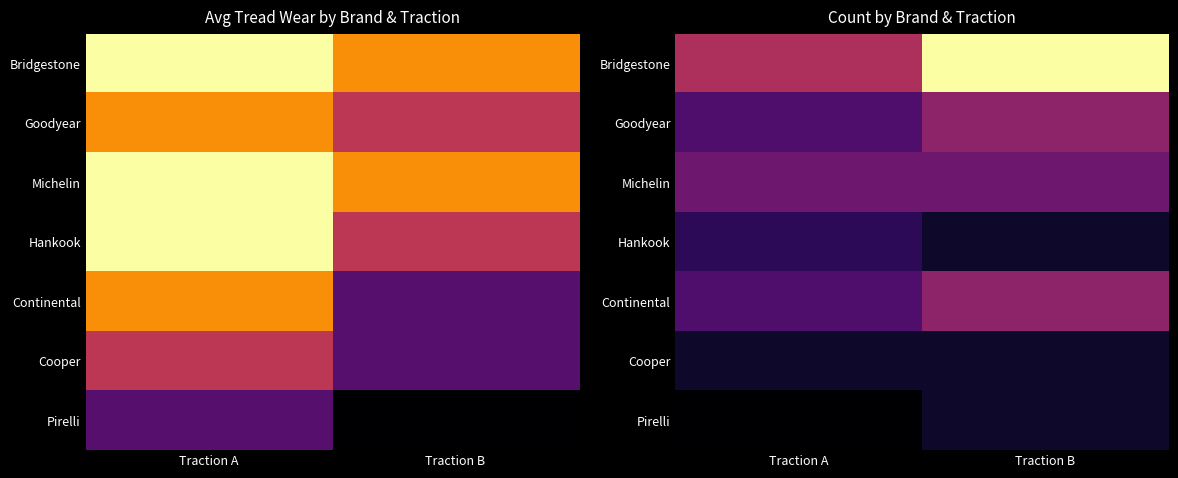

Which has a higher value, Traction B or Traction A?

Traction B